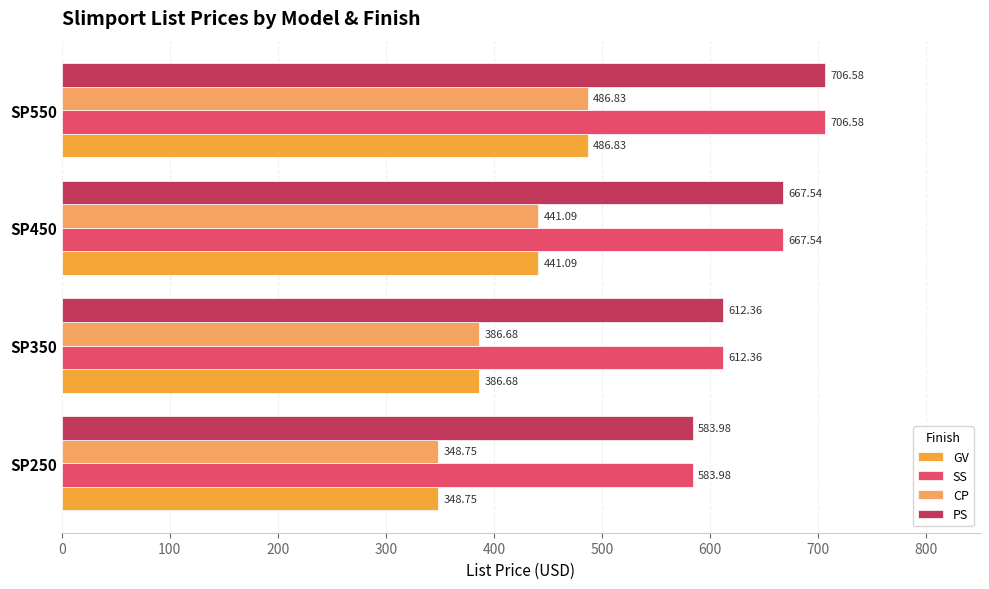

List the labels in order of SS value, smallest first.

SP250, SP350, SP450, SP550